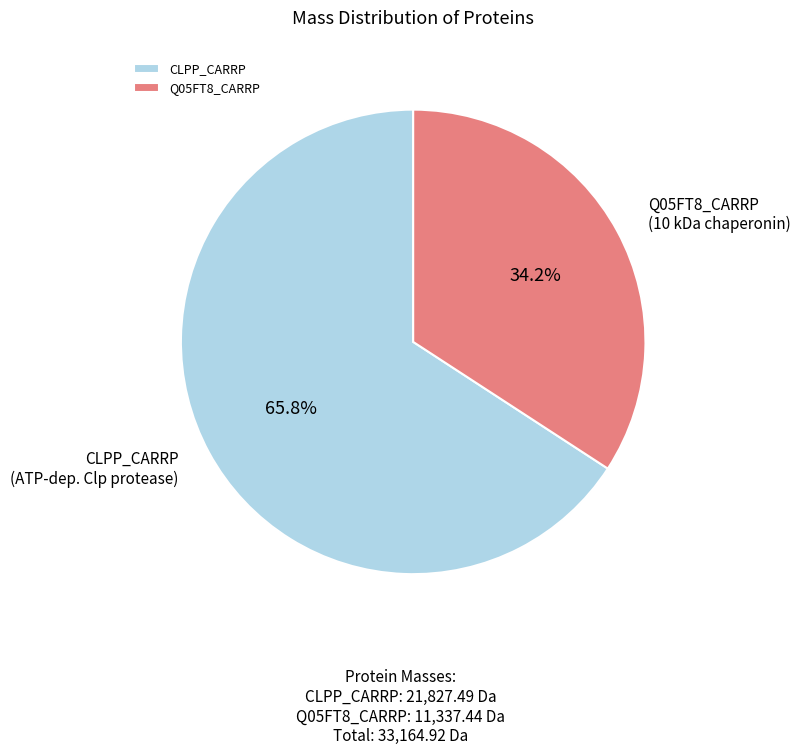

What is the smallest slice in the pie chart?

Q05FT8_CARRP